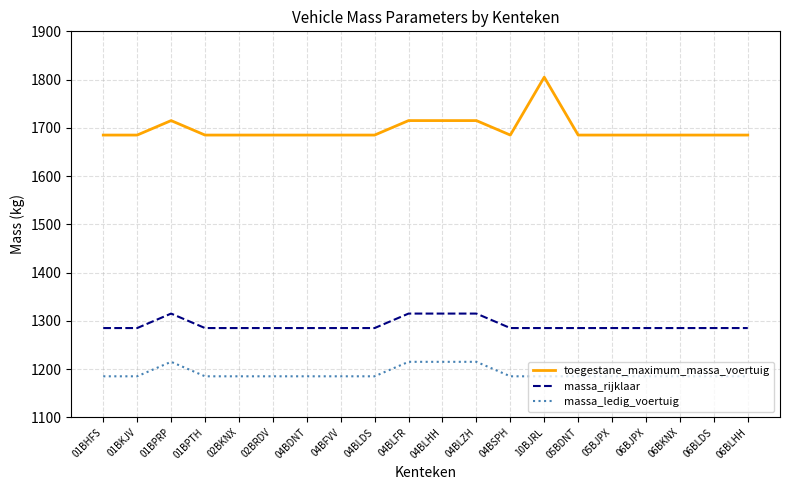

At 04BLHH, list the series in order from largest to smallest.

toegestane_maximum_massa_voertuig, massa_rijklaar, massa_ledig_voertuig